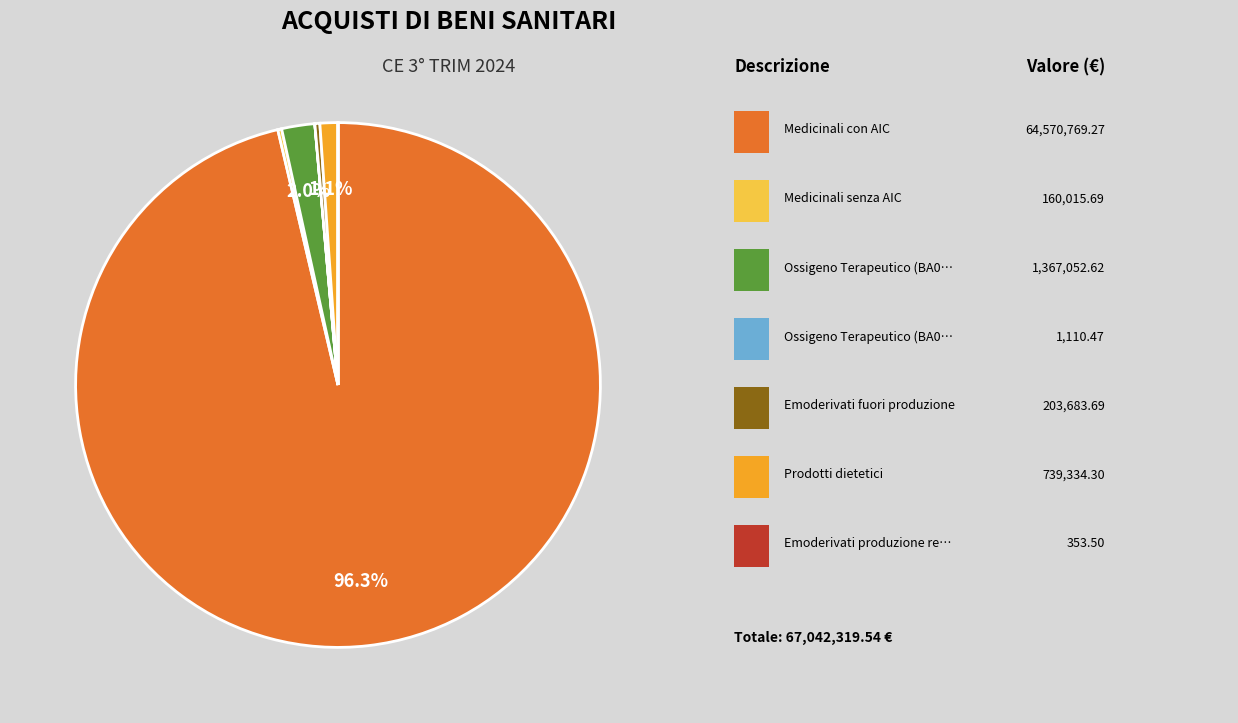

Which category has the smallest portion of the pie?

Emoderivati produzione regionale